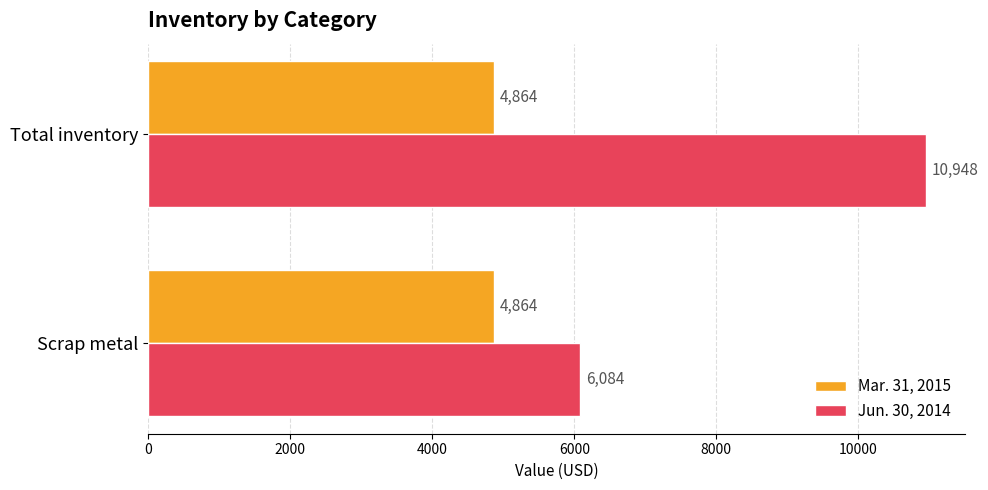

What value does the Mar. 31, 2015 series have at Scrap metal?

4864